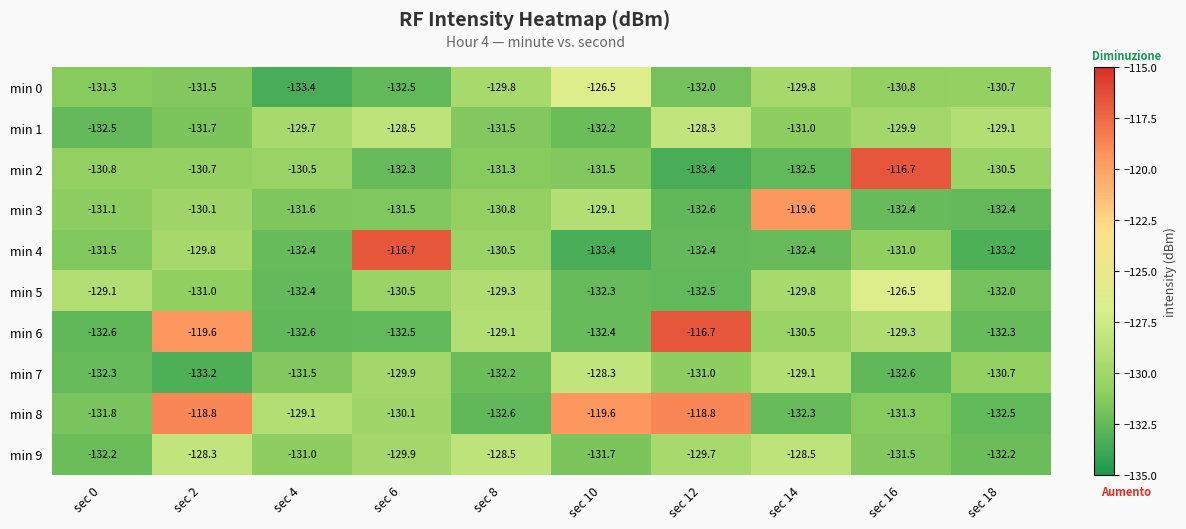

True or false: min 3 has a value of -44.6 at sec 14.

False